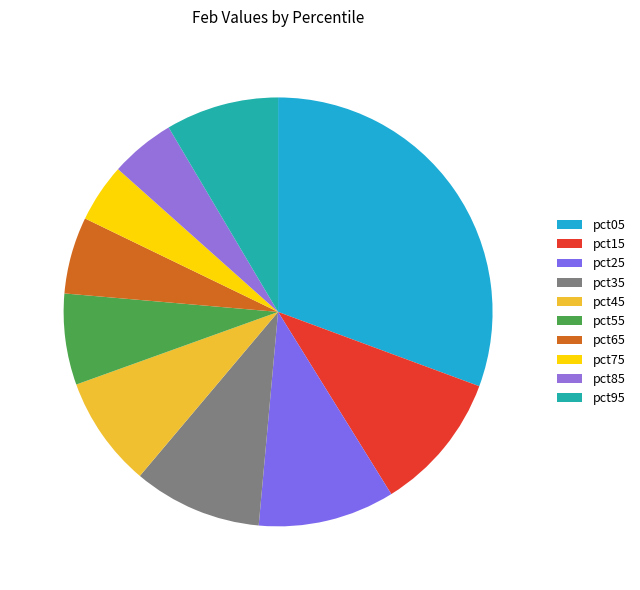

To the nearest percent, what is the difference between the largest and smallest slice percentages?

26%